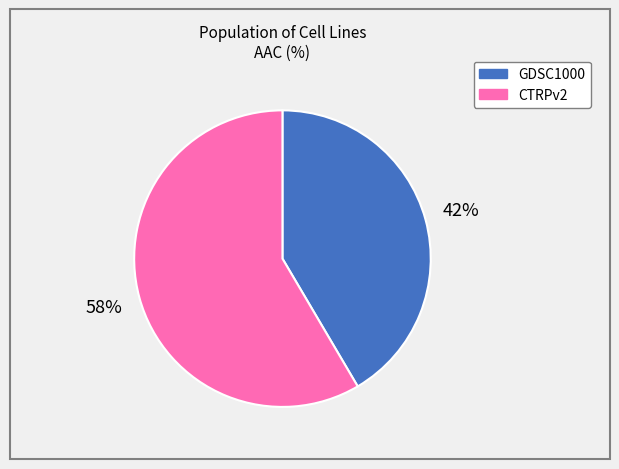

What is the largest slice in the pie chart?

CTRPv2